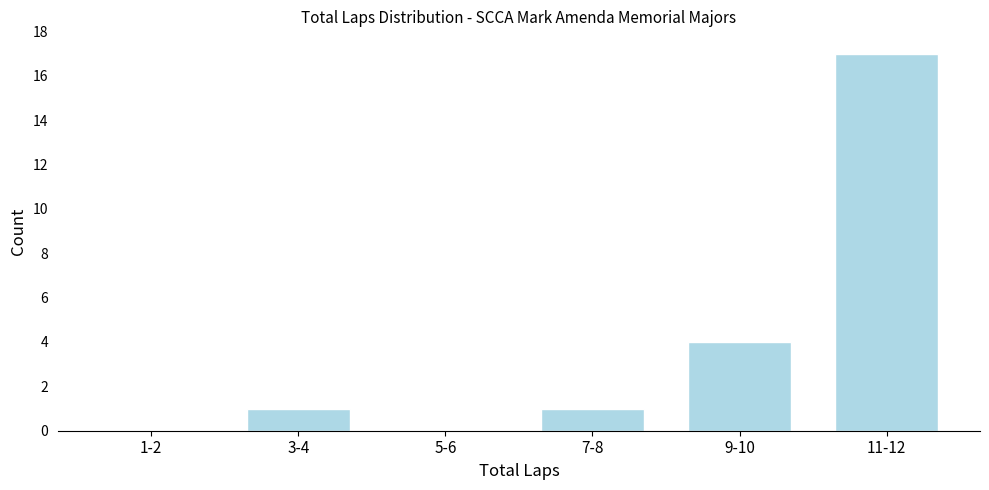

Reading left to right, what are all the values shown in this chart?

1-2=0	3-4=1	5-6=0	7-8=1	9-10=4	11-12=17